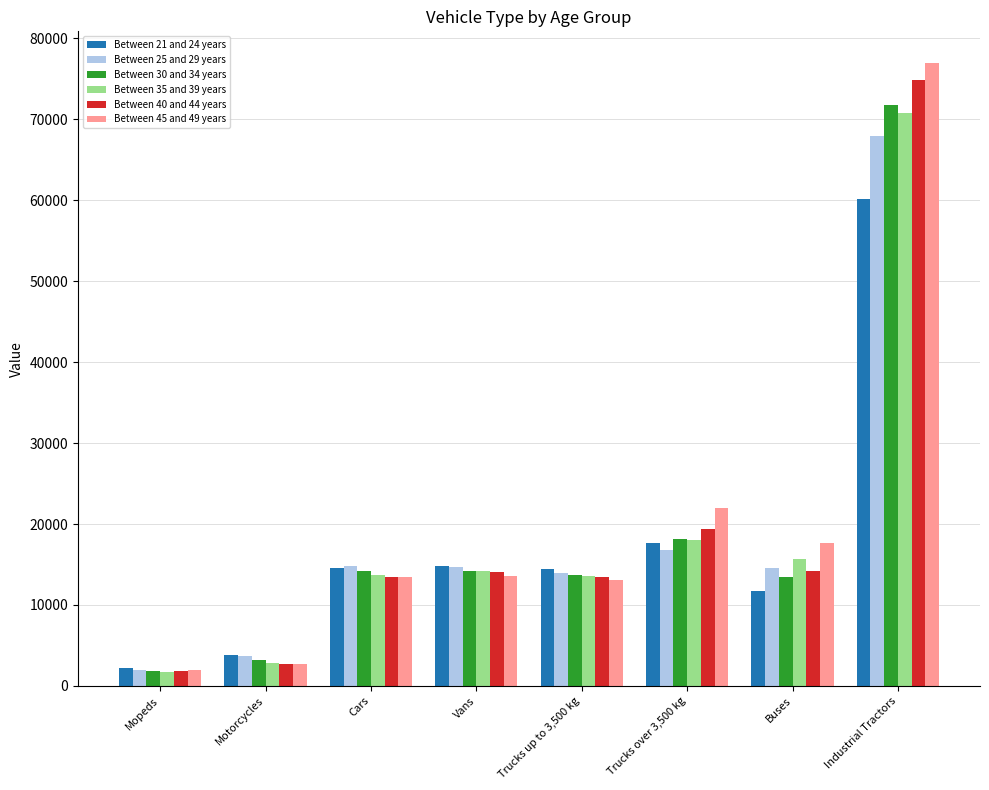

Is it true that Between 21 and 24 years equals 14475.2 at Trucks up to 3,500 kg?

True